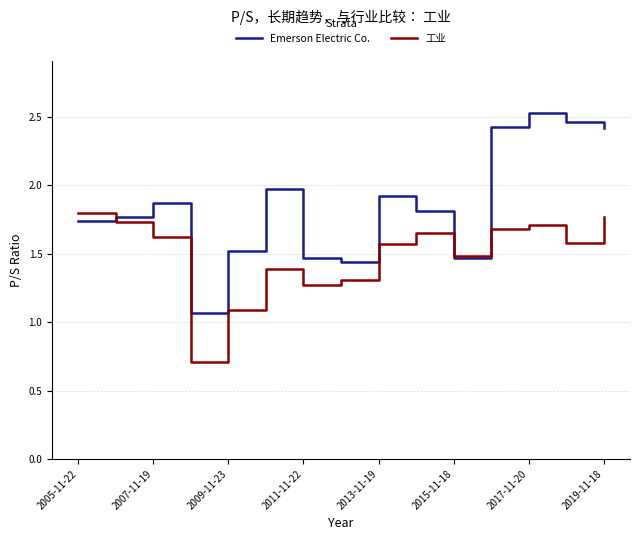

What is the minimum value shown in the chart?

0.7